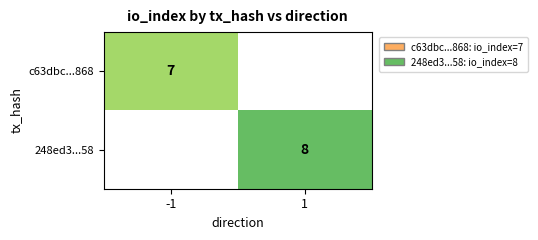

Is the value of 248ed3...58 at 1 greater than the value of c63dbc...868 at -1?

Yes